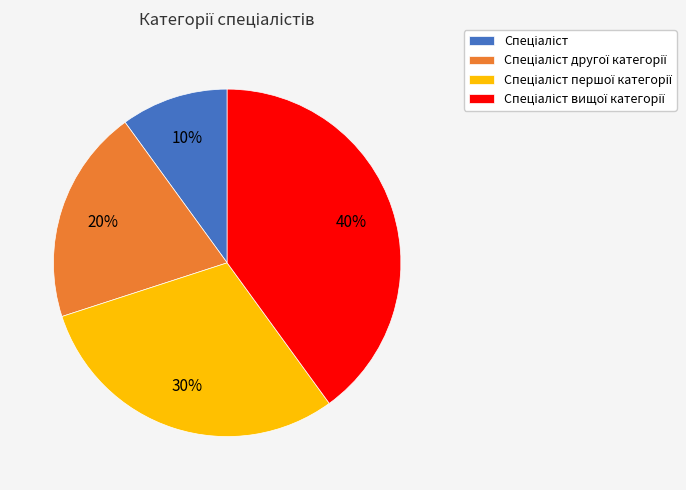

How many segments does this pie chart have?

4